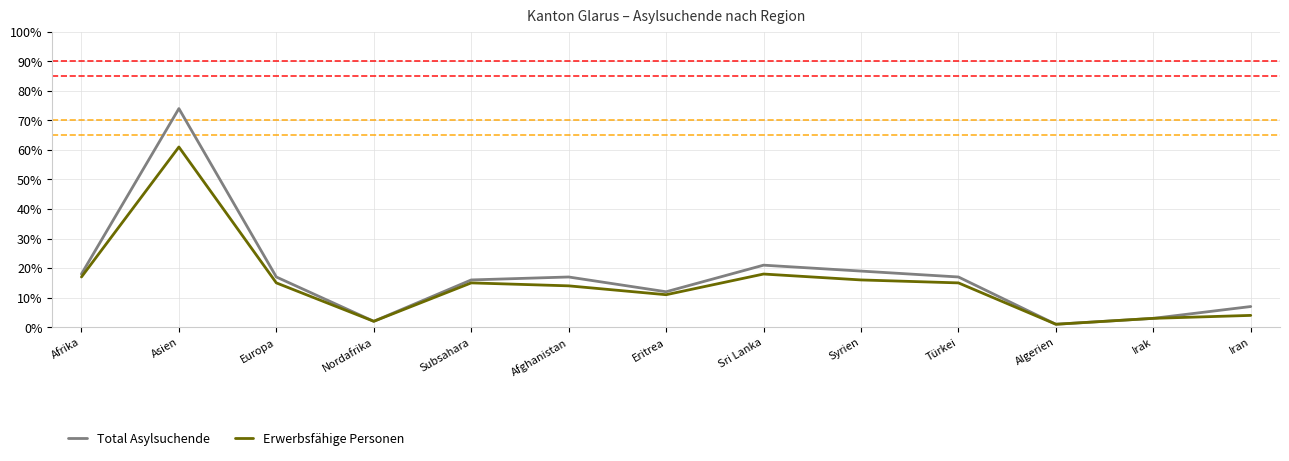

True or false: Total Asylsuchende has a value of 109 at Asien.

False